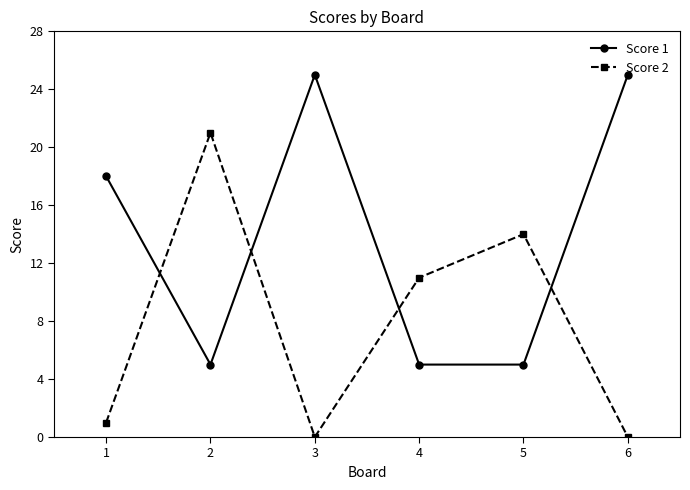

Which series has the largest range (max minus min)?

Score 2